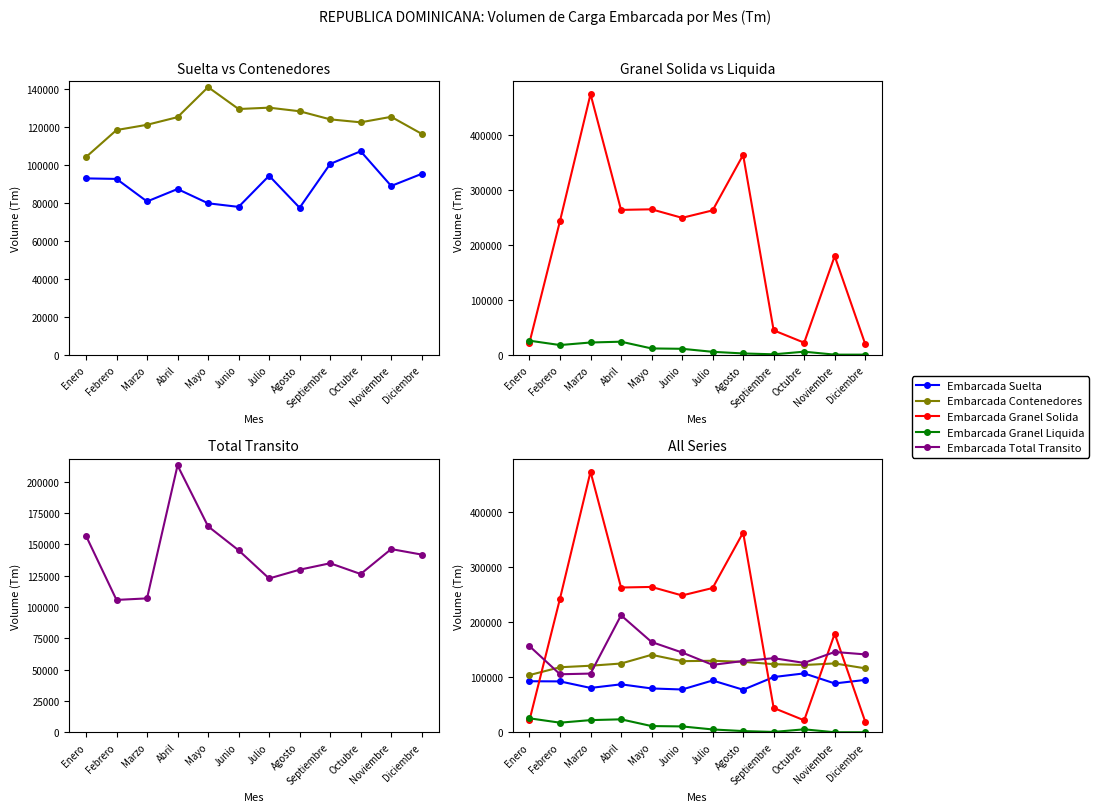

What position from the left is Abril?

4